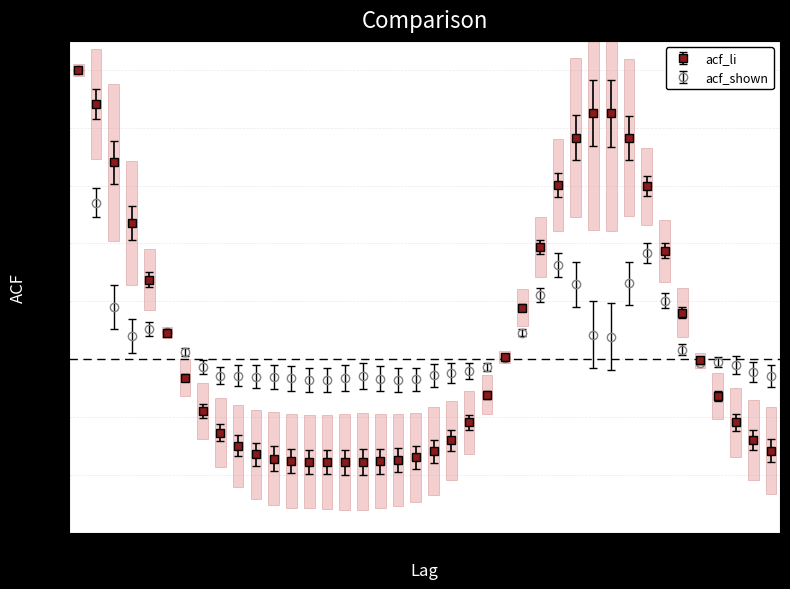

What is the greatest value displayed?

1.0